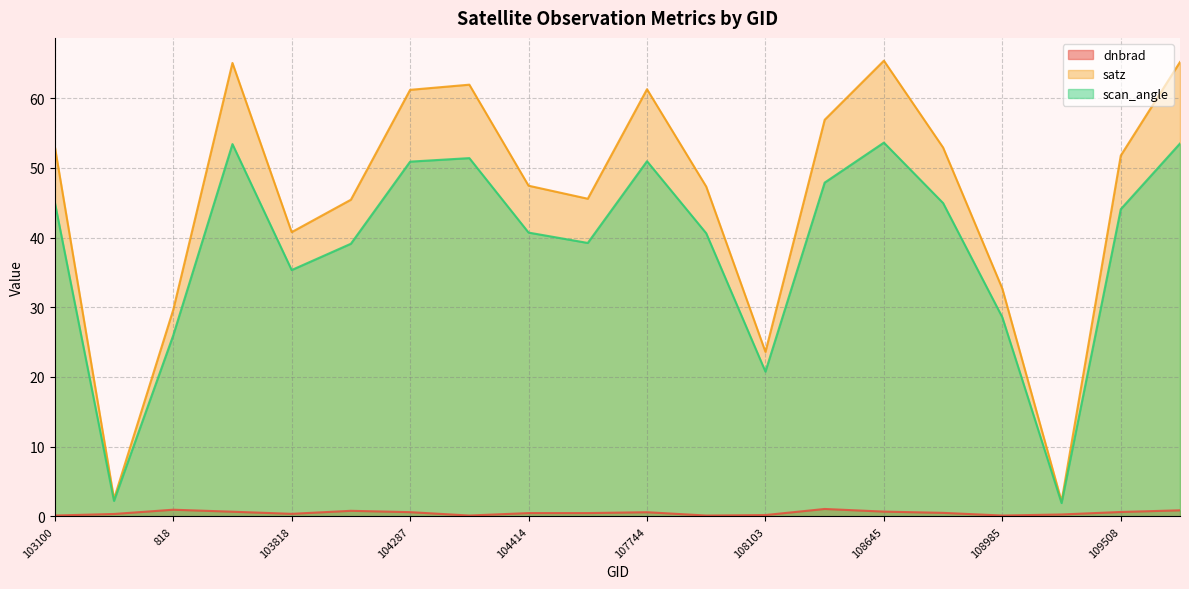

Does the chart have visible grid lines?

Yes